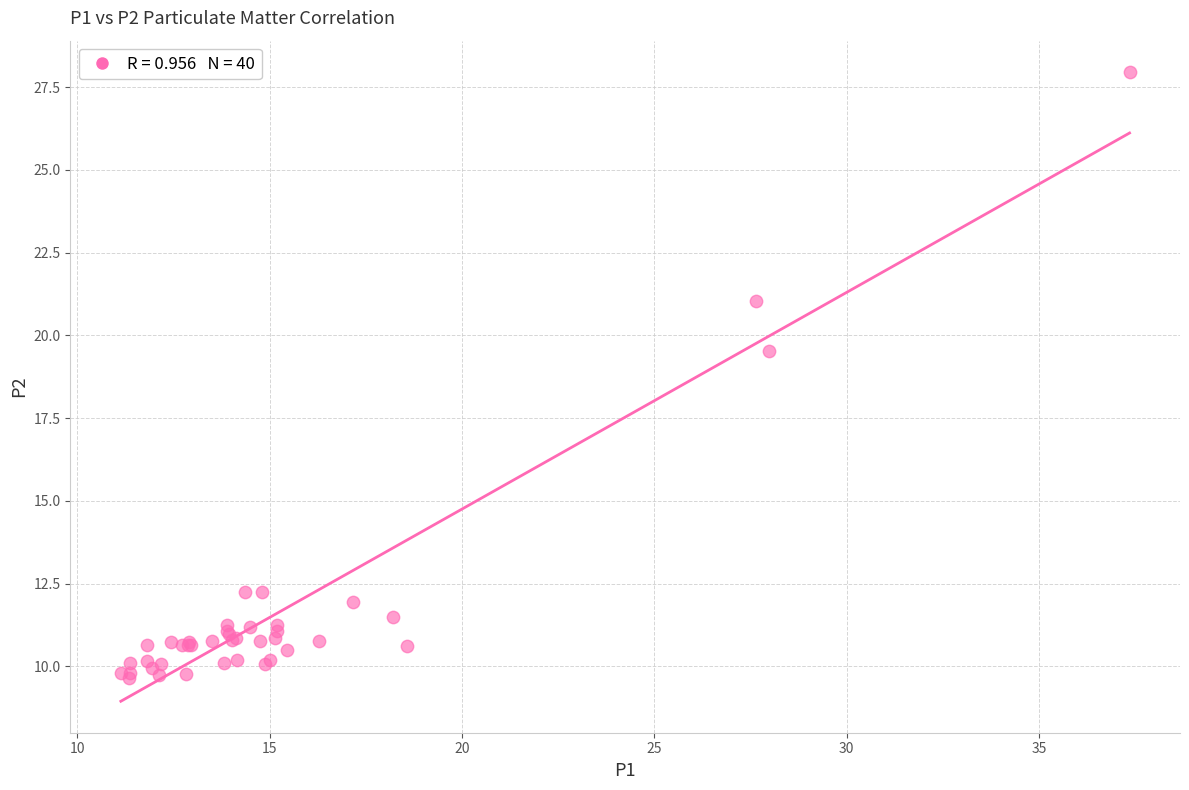

What Y value in the scatter plot is closest to 18?

19.5